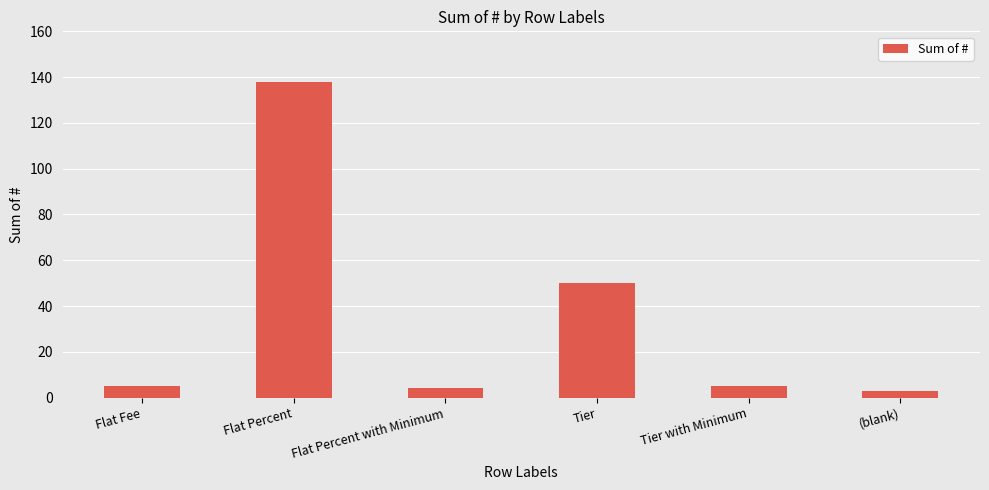

What is the greatest value displayed?

138